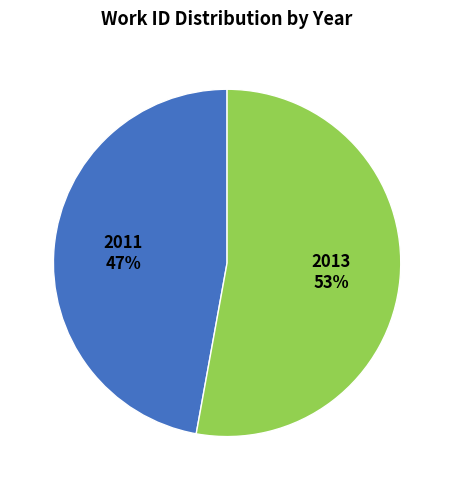

Count the number of slices in the pie.

2